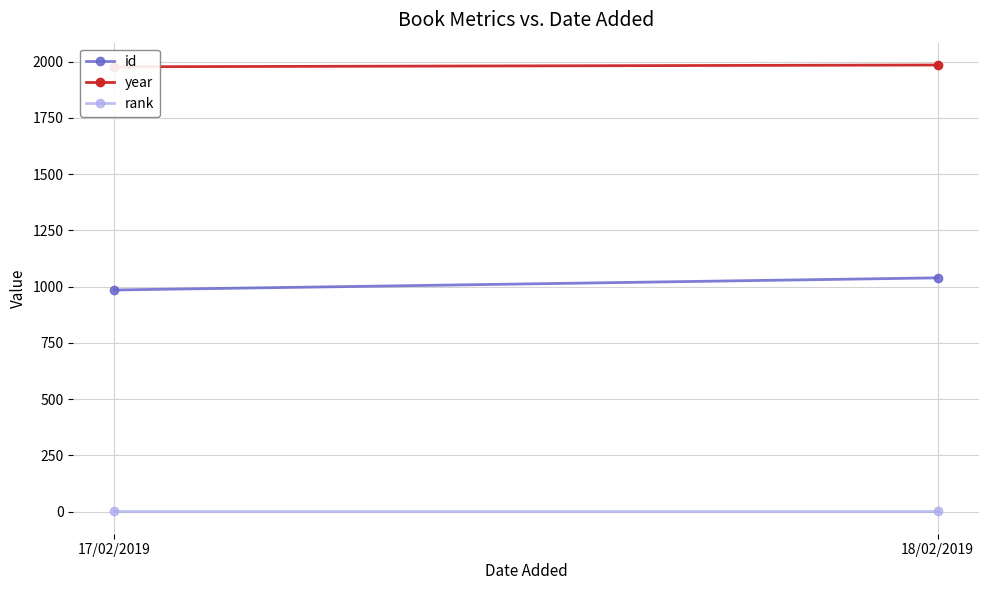

Rank the series at 18/02/2019 from highest to lowest value.

year, id, rank